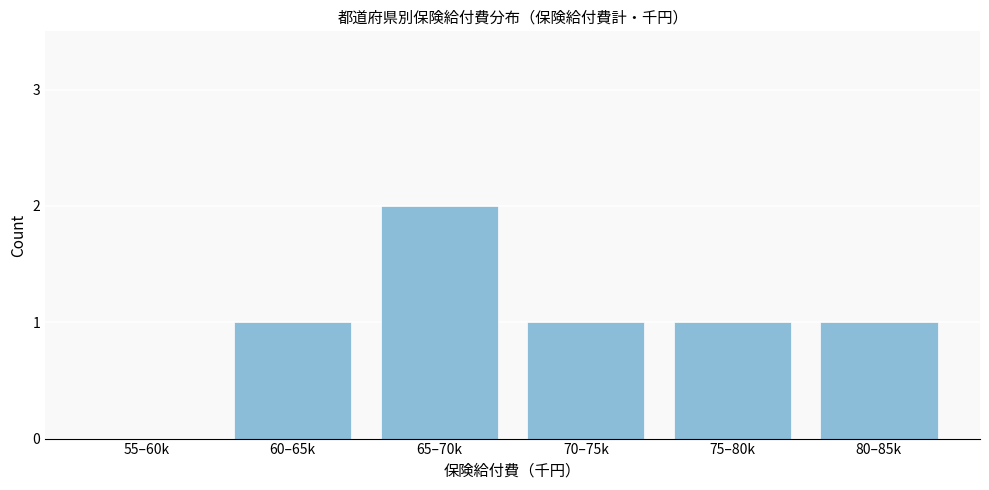

Reading left to right, list all the values displayed in this chart.

55–60k=0	60–65k=1	65–70k=2	70–75k=1	75–80k=1	80–85k=1